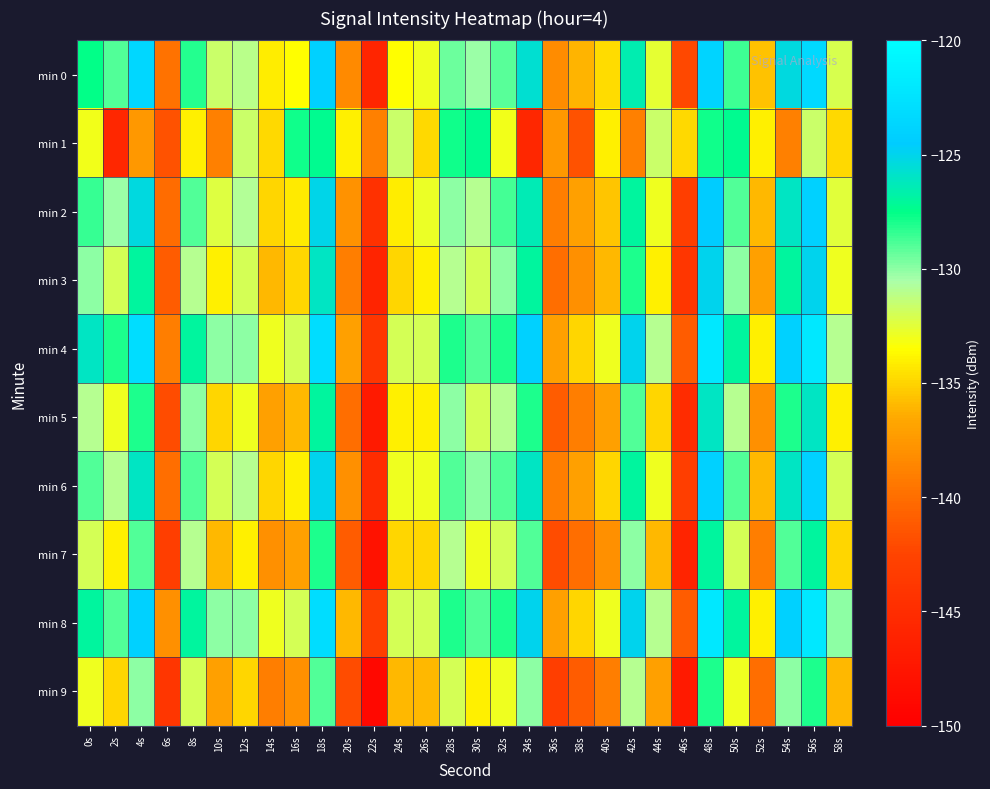

Which category has the highest value across all series?

48s